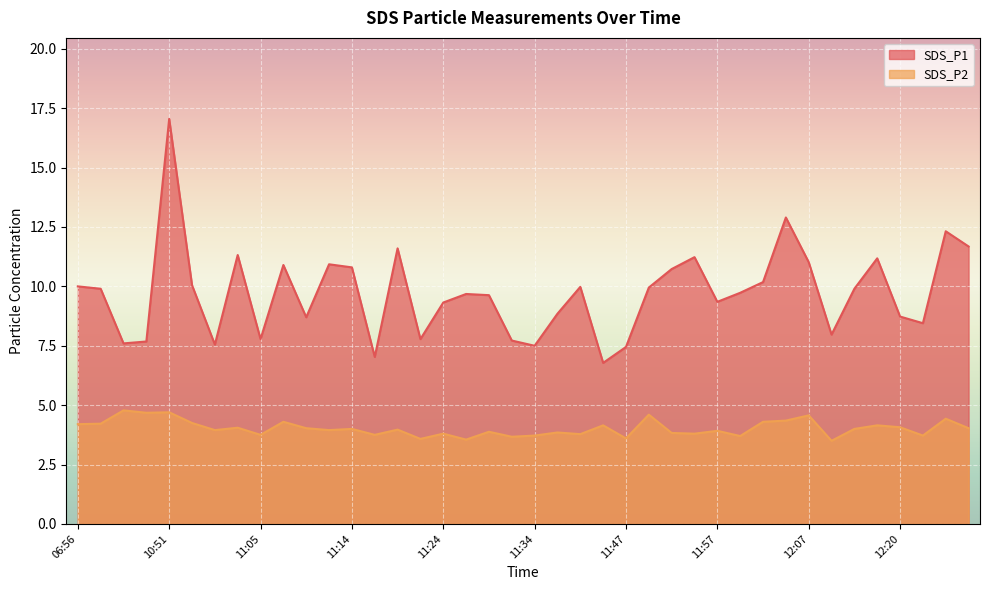

Where is SDS_P1 nearest to the value 11?

12:07